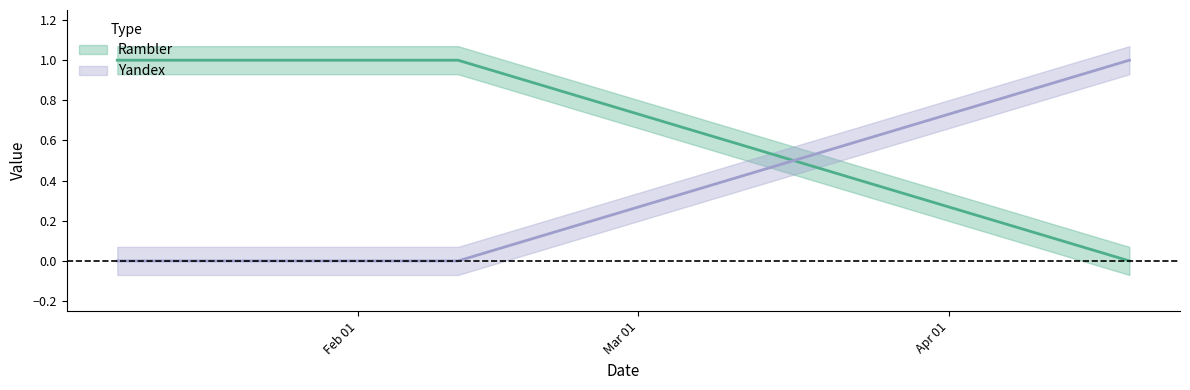

How many lines are shown in the chart?

2